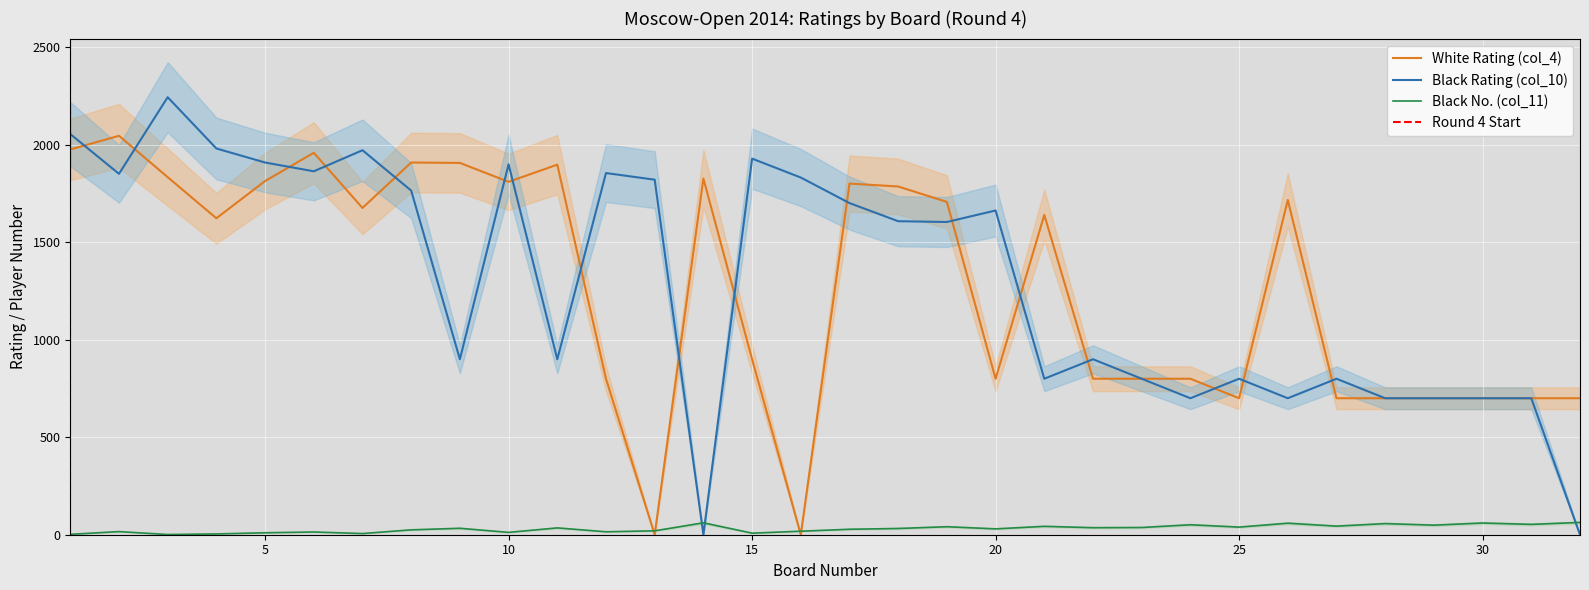

How many values in the White Rating (col_4) series exceed 1640?

15